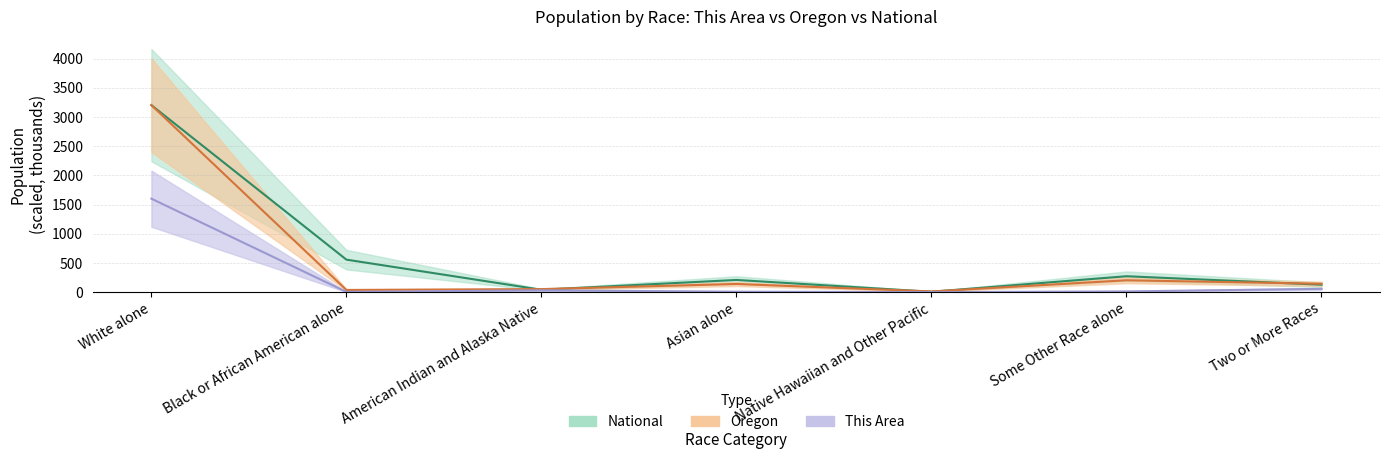

Is this an area chart (filled region under the line)?

No